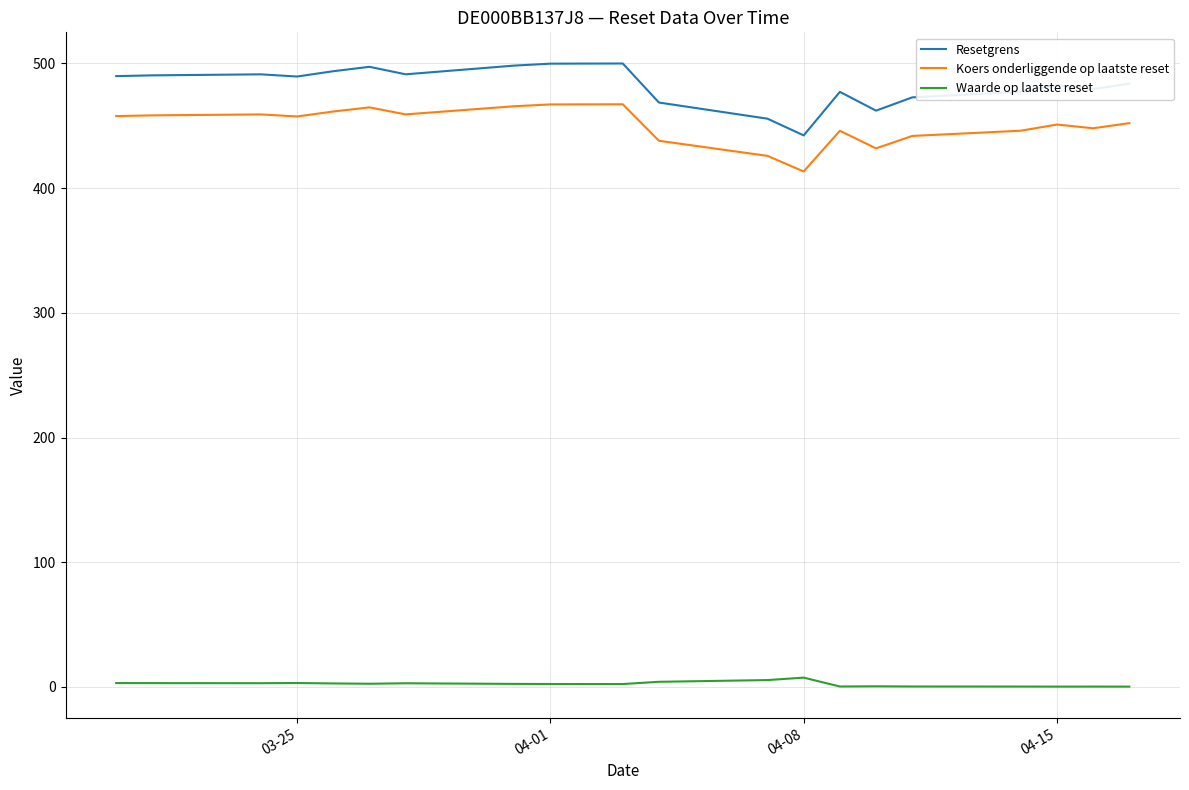

What is the average value of the Waarde op laatste reset series?

2.4